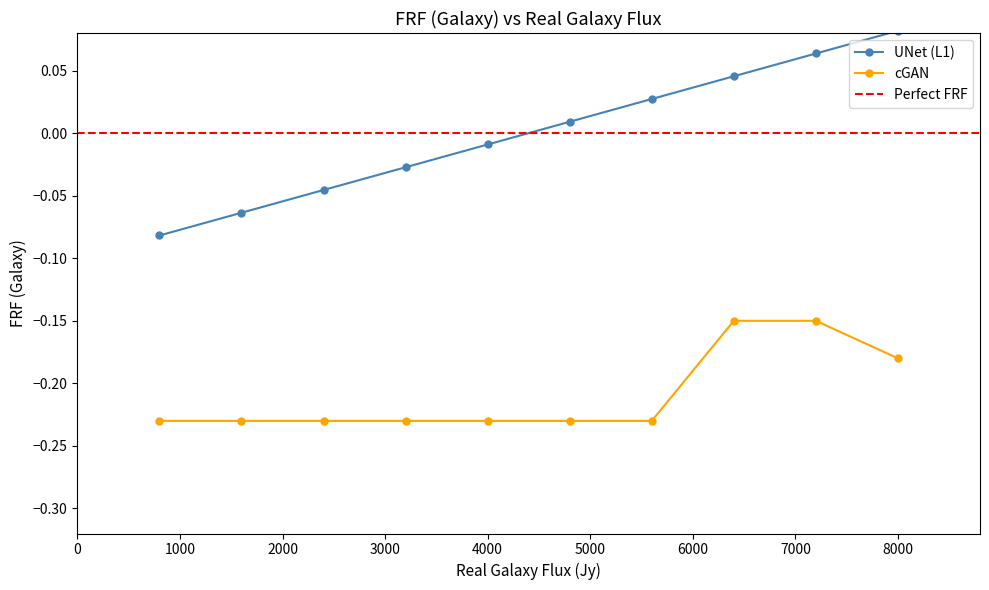

True or false: cGAN and UNet (L1) intersect in this chart.

False